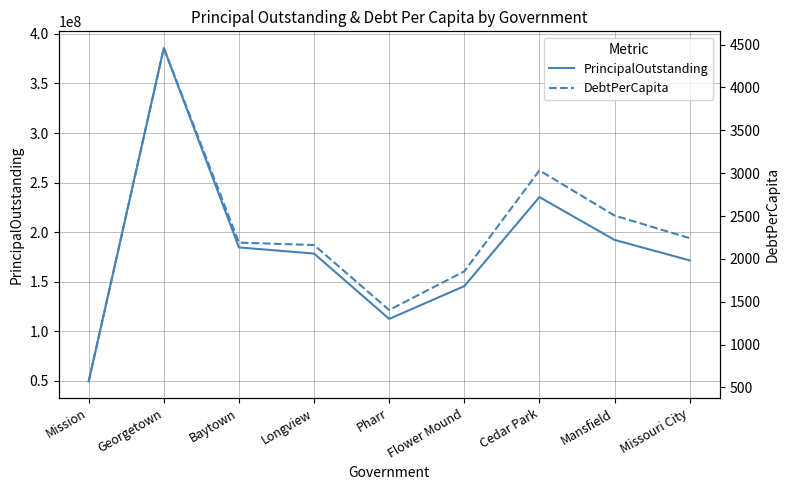

How many series are shown in this chart?

2